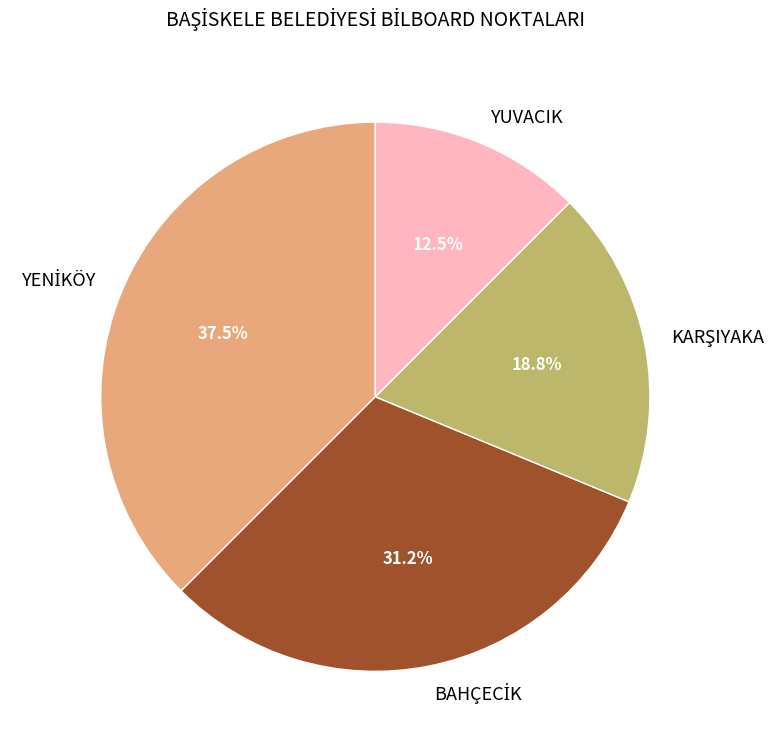

How many slices are in this pie chart?

4